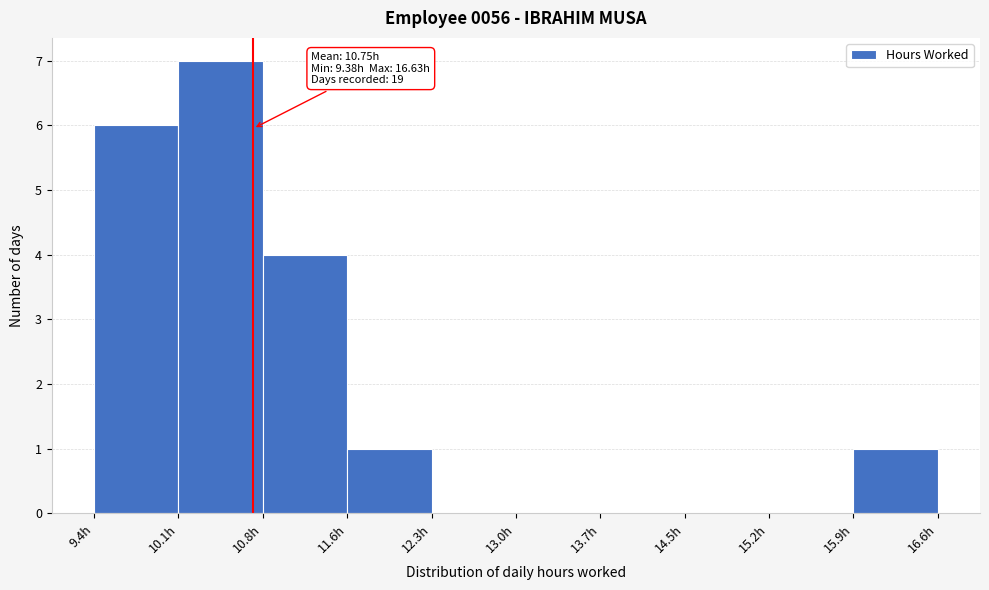

Over which range of the x-axis is the bar tallest?

10.1 to 10.8